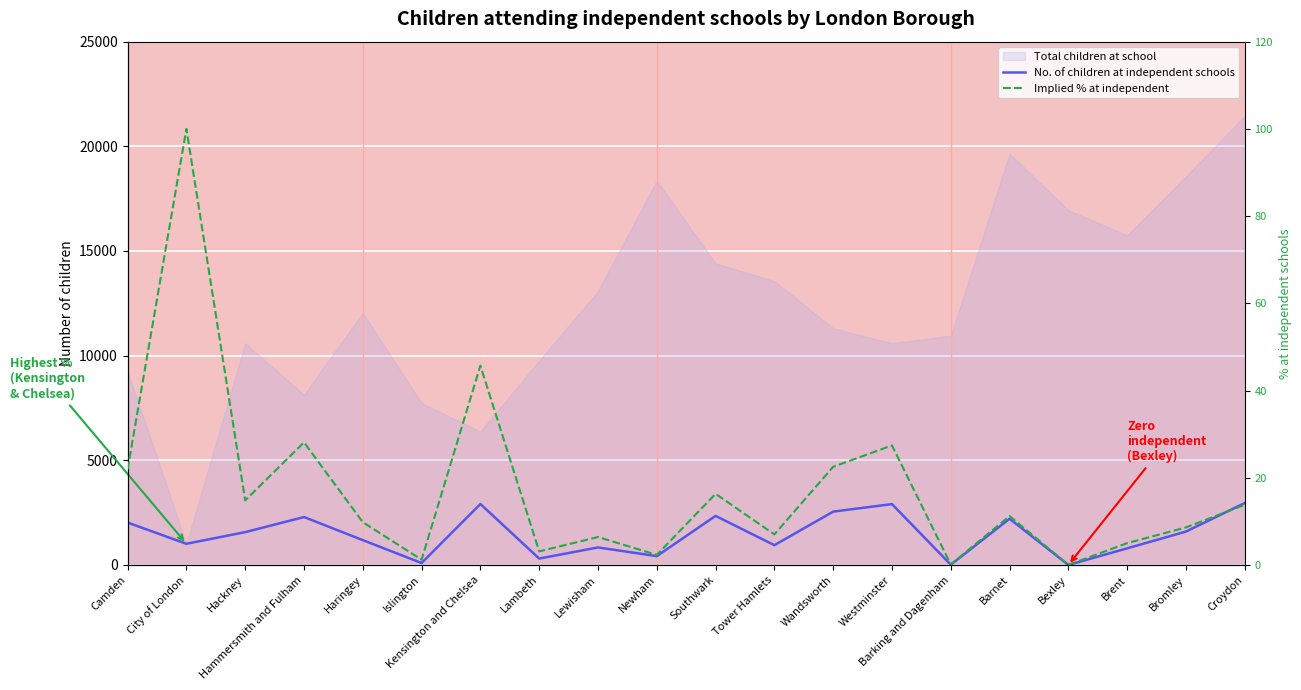

True or false: Implied % at independent has more than 1 points higher than both neighbors.

True